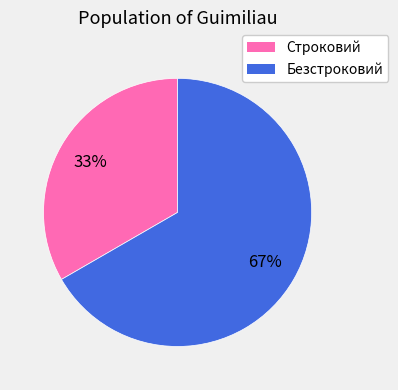

Between Безстроковий and Строковий, which is larger?

Безстроковий